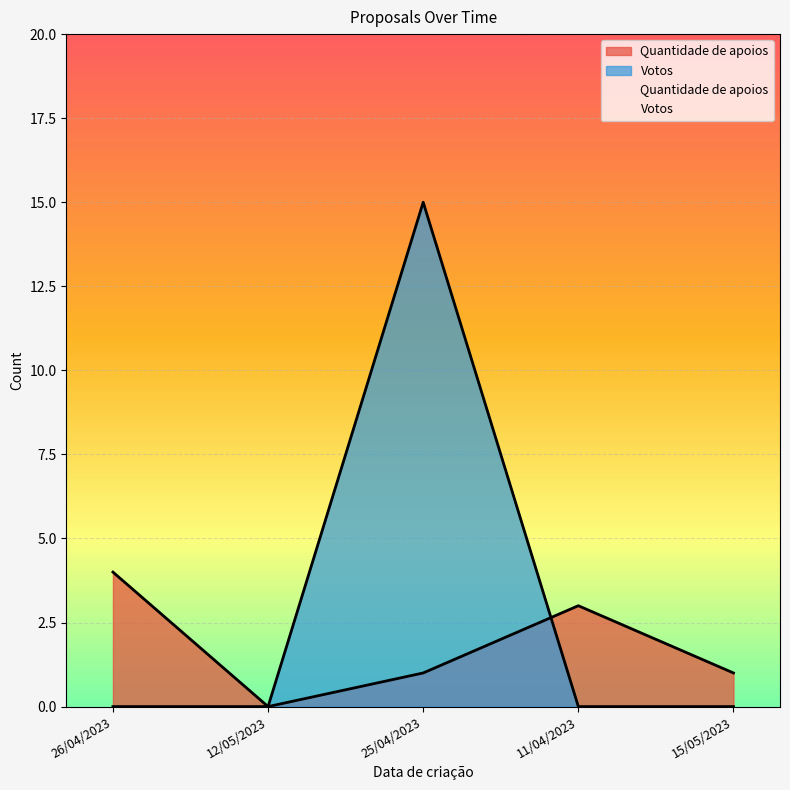

Where do Votos and Quantidade de apoios first cross each other?

25/04/2023 and 11/04/2023